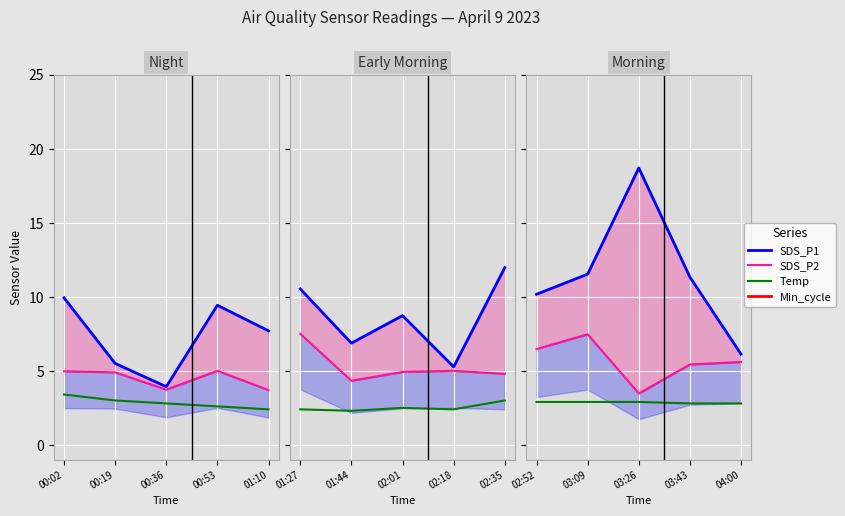

What is the label of the 4th point from the left?

00:53